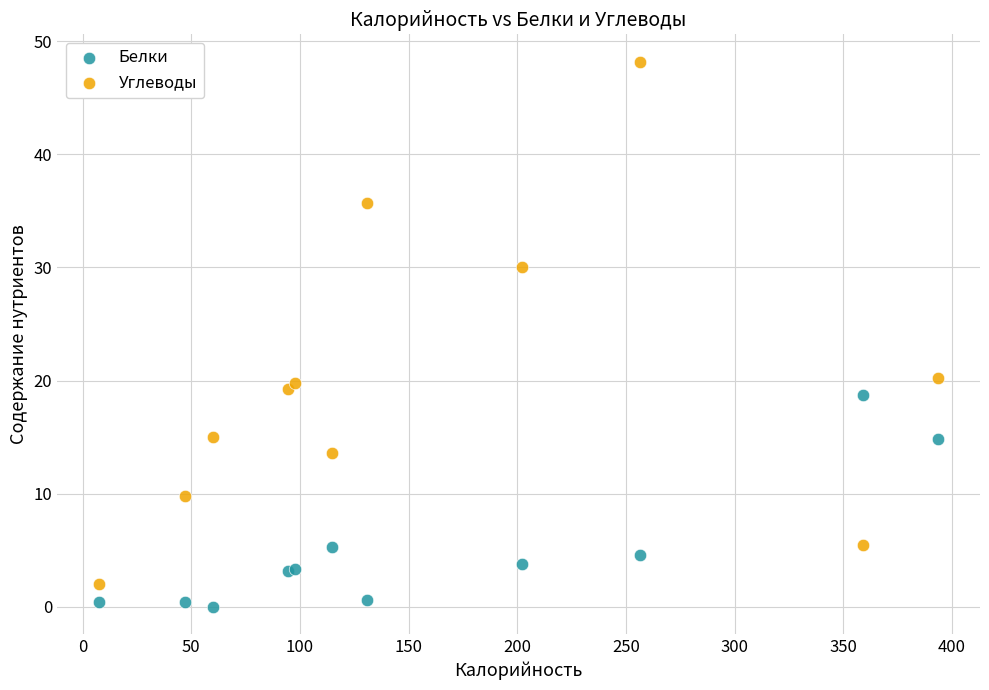

What is the X range (max minus min) for the scatter plot?

386.0